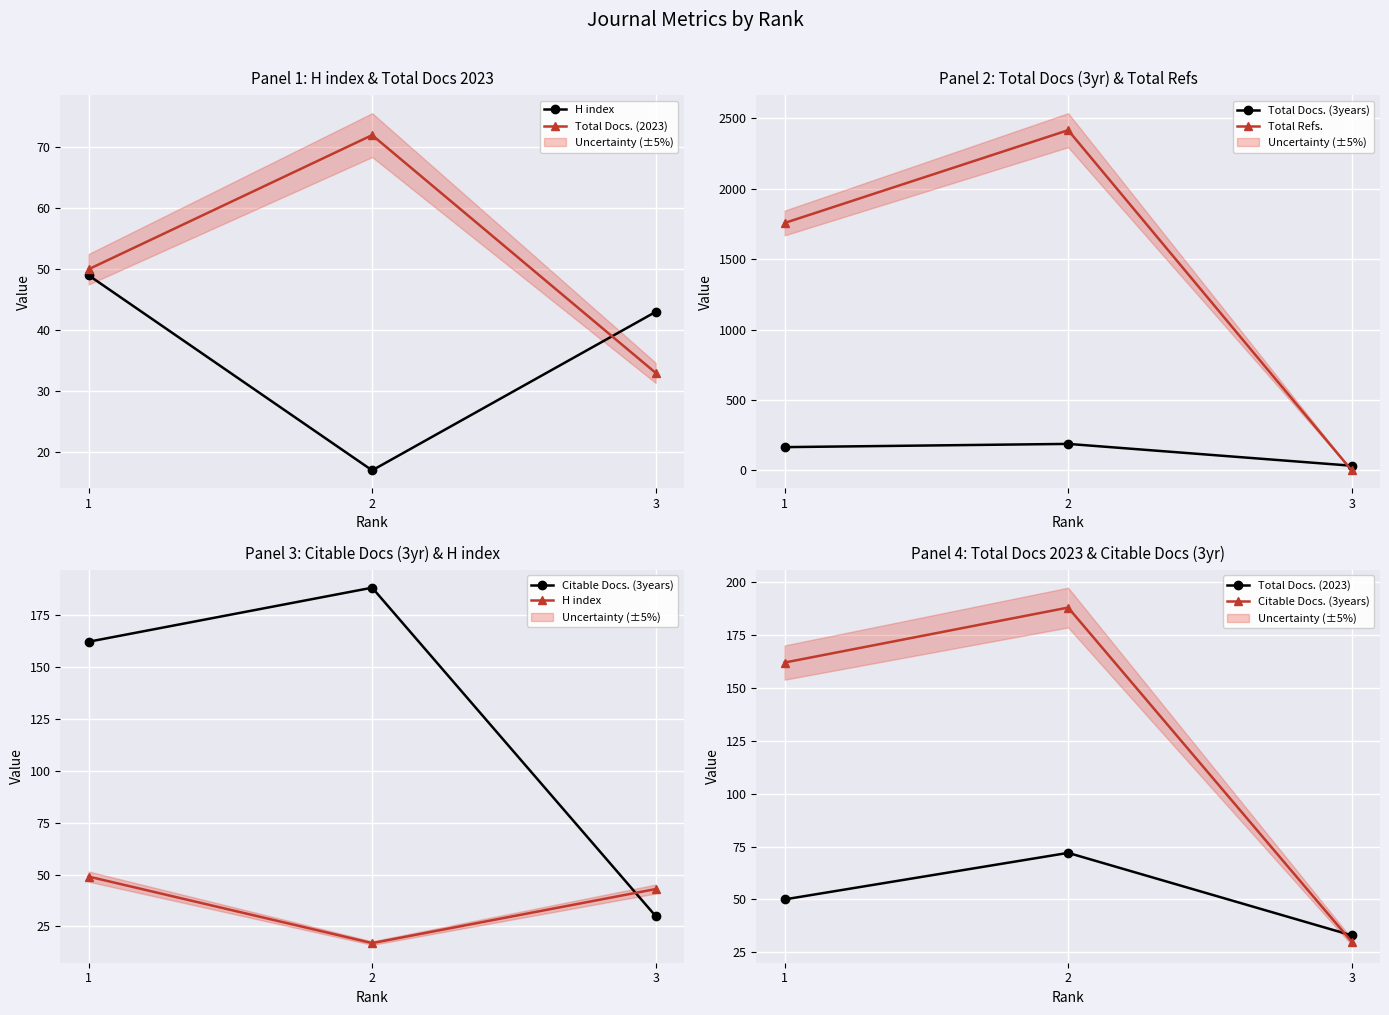

What is the spread (max minus min) of values at 3?

43